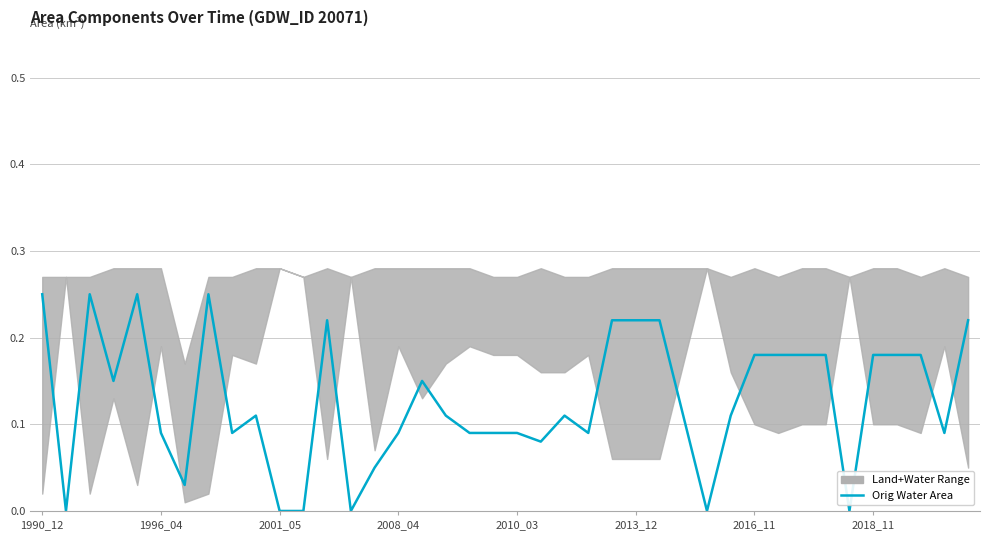

How many categories are shown in the chart?

40